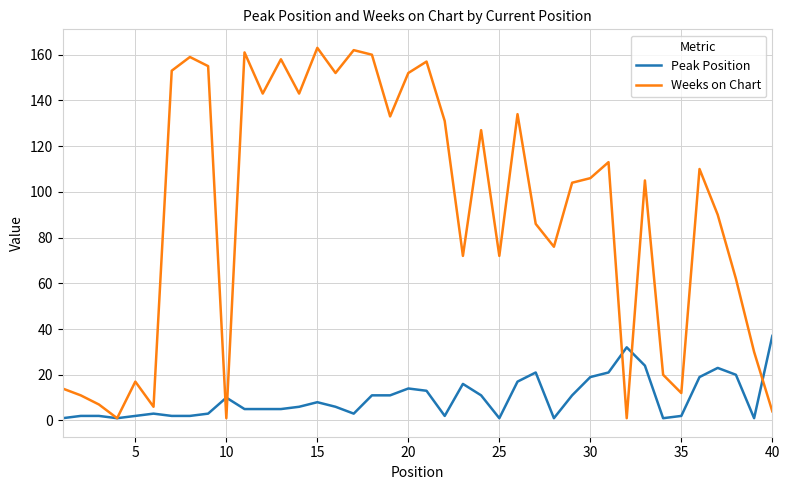

Rank the series by their average value, from highest to lowest.

Weeks on Chart, Peak Position